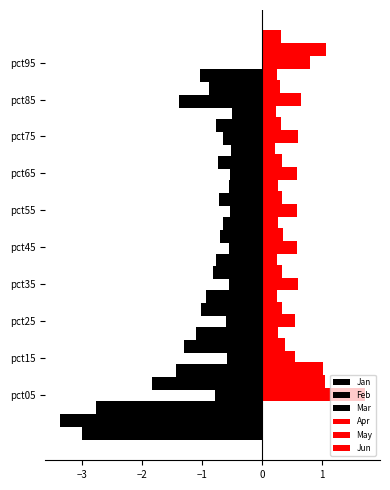

What is the highest value of the May series?

1.1